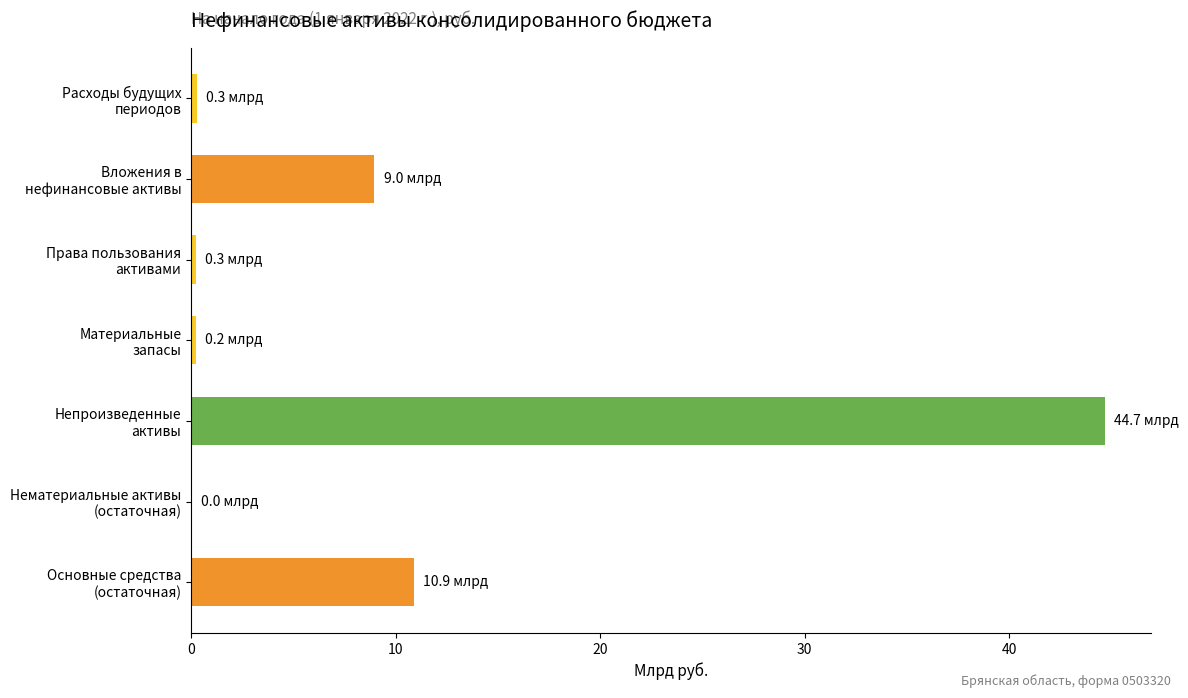

What is the sum of all values?

65.4